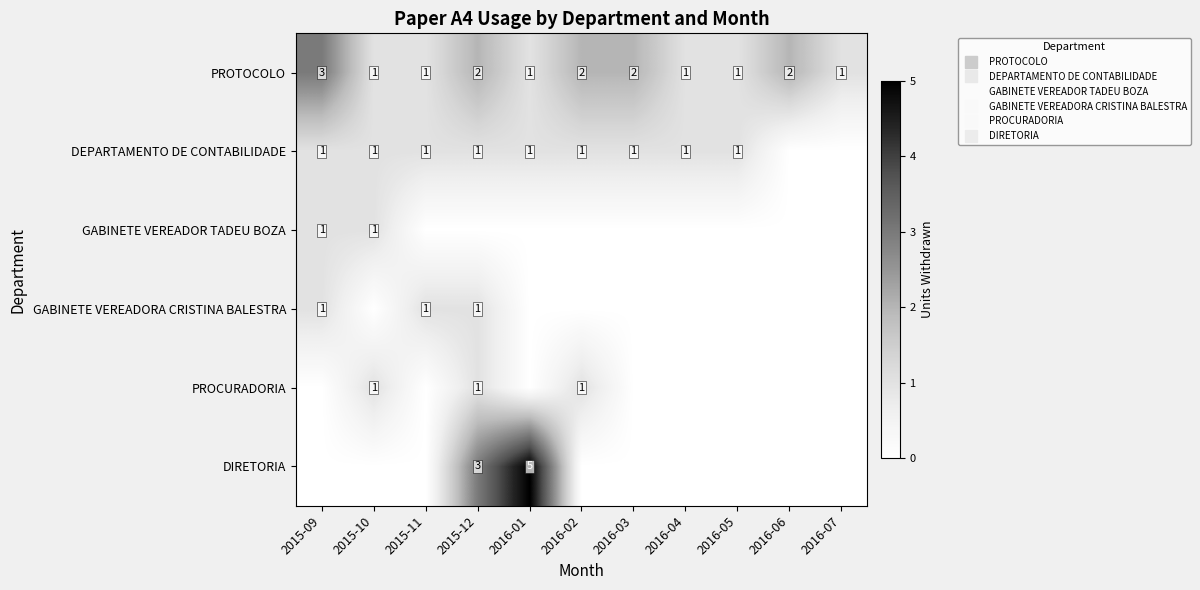

Which series has the largest total across all categories?

PROTOCOLO